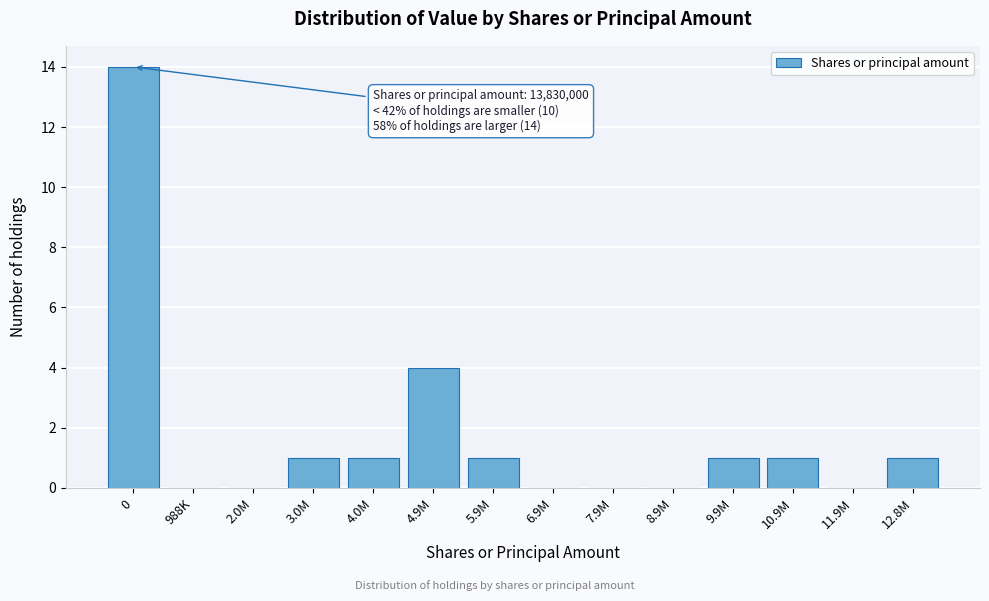

Reading right to left, extract all data points from this chart.

12.8M=1	11.9M=0	10.9M=1	9.9M=1	8.9M=0	7.9M=0	6.9M=0	5.9M=1	4.9M=4	4.0M=1	3.0M=1	2.0M=0	988K=0	0=14